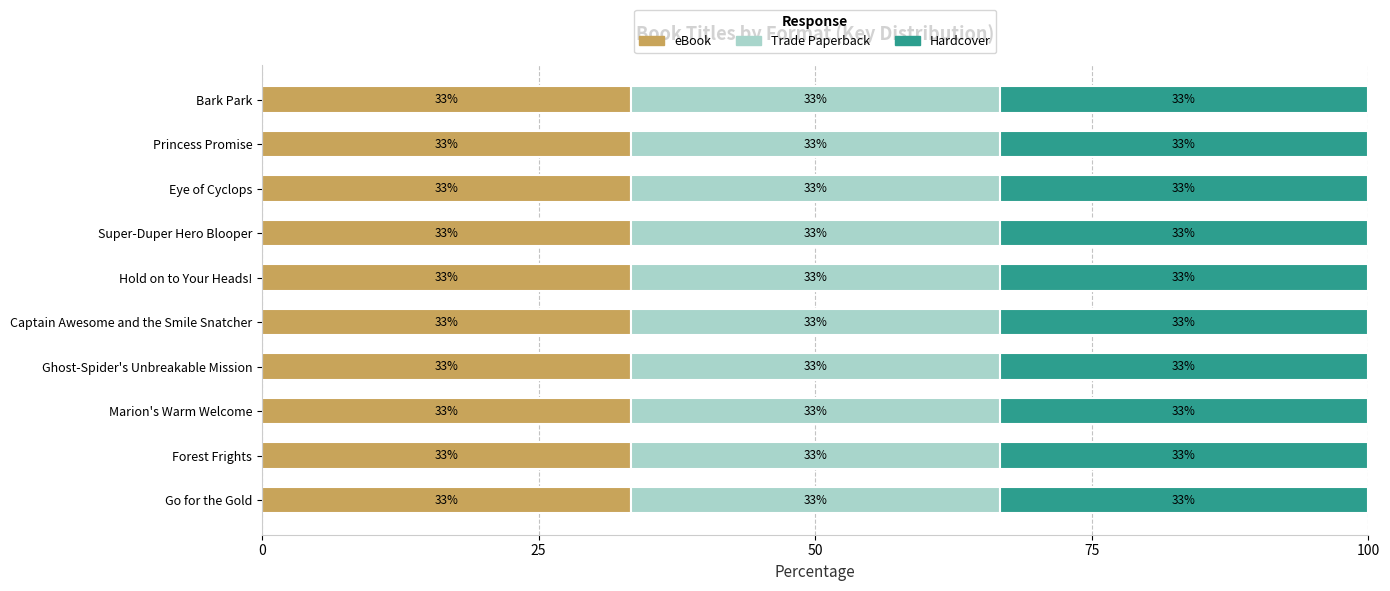

At which label is eBook closest to 189386382?

Eye of Cyclops